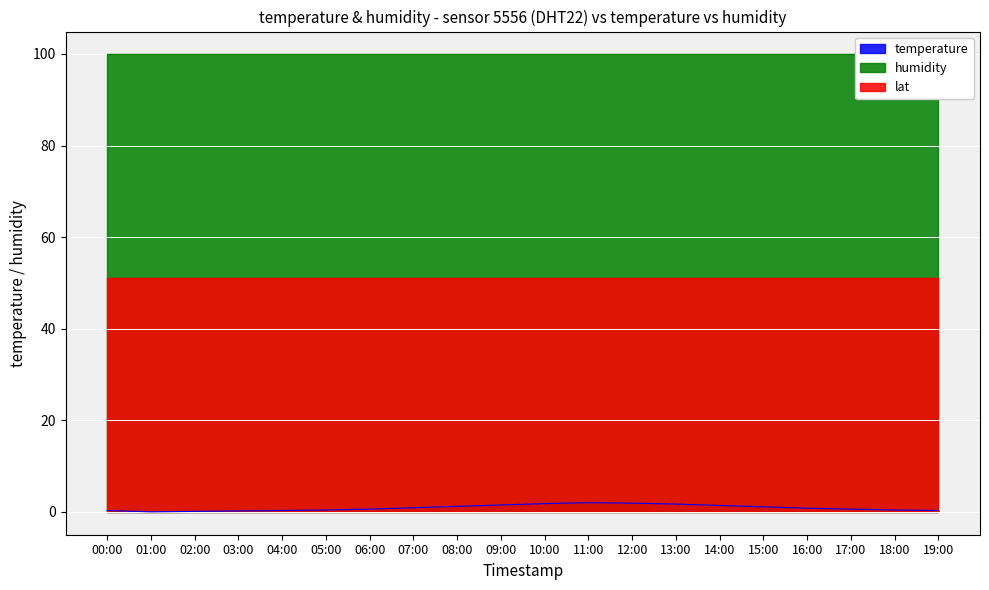

At which category is the sum across all series the highest?

11:00